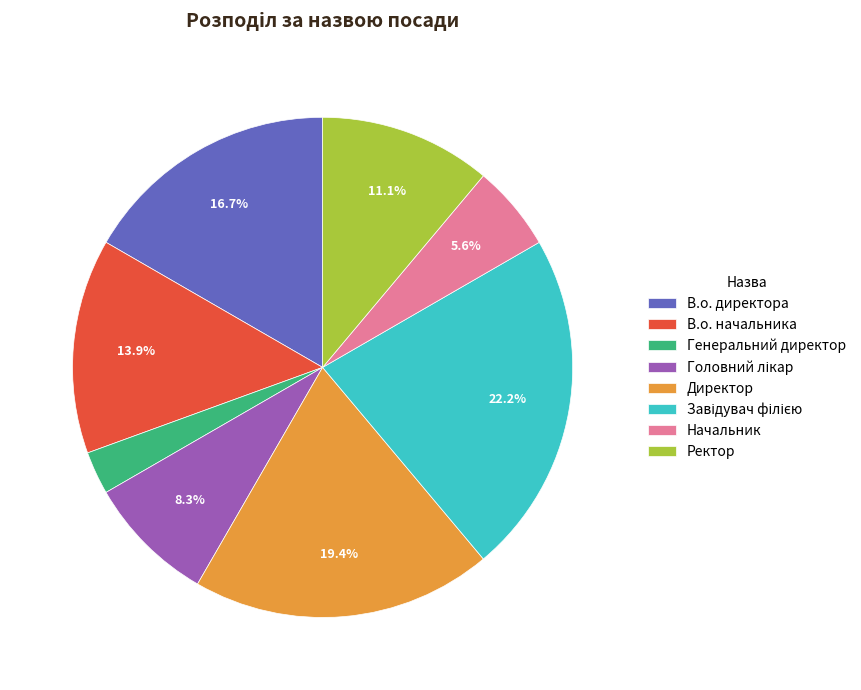

How much of the chart is everything except В.о. директора?

83.3%